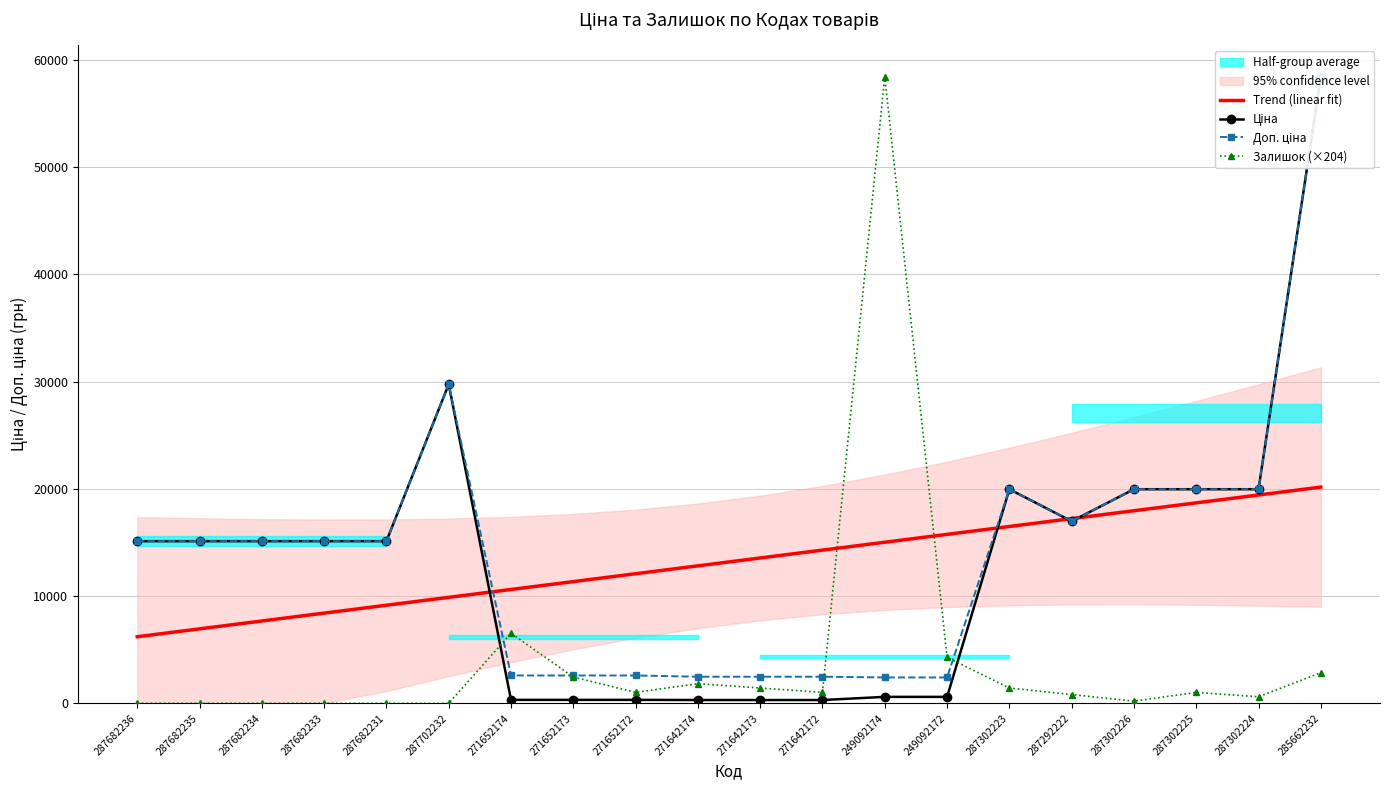

True or false: Trend (linear fit) has more than 1 points higher than both neighbors.

False